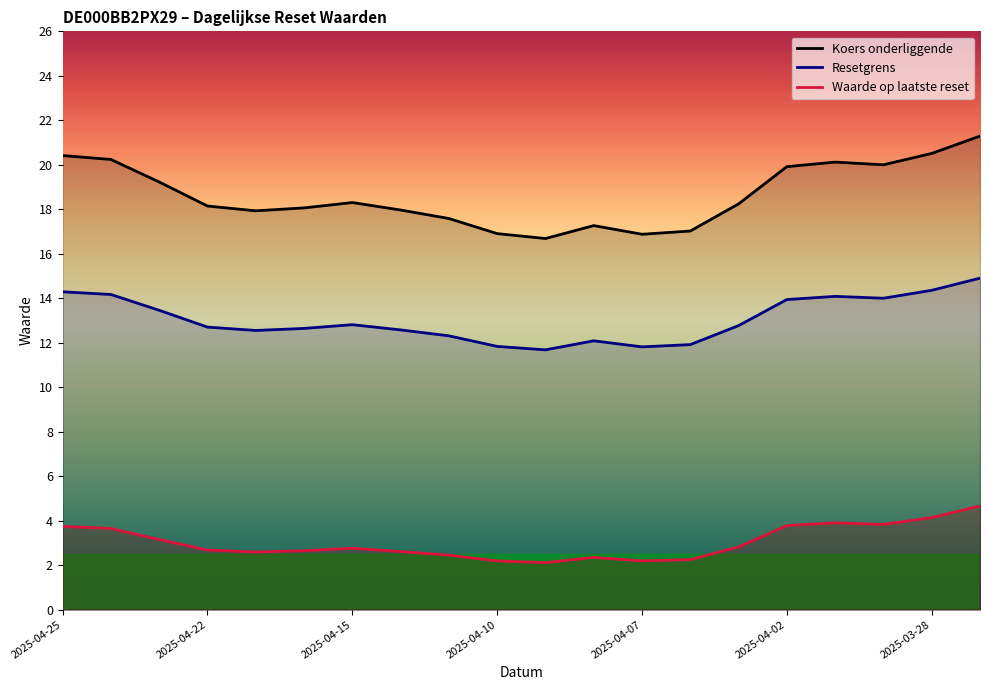

Does the chart display data point markers on the line(s)?

No